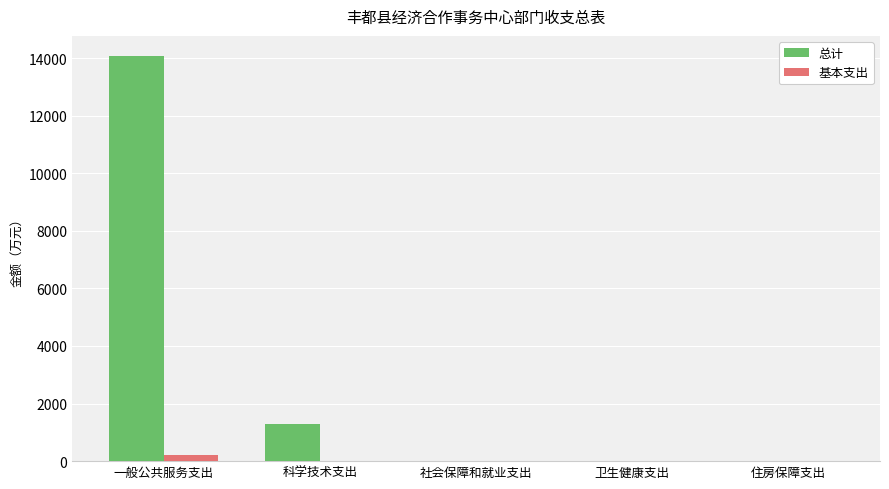

Is it true that 基本支出 equals 0.0 at 科学技术支出?

True